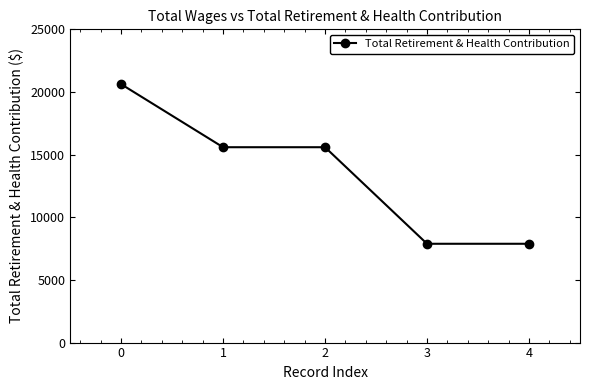

Is it true that the value at 0 is 20626?

True